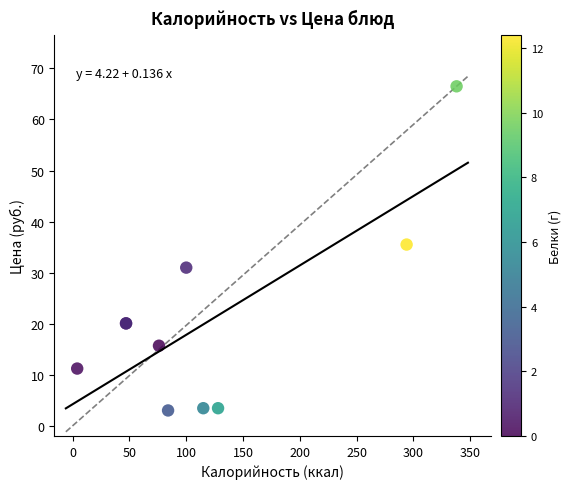

What Y value in the scatter plot is closest to 34?

35.5